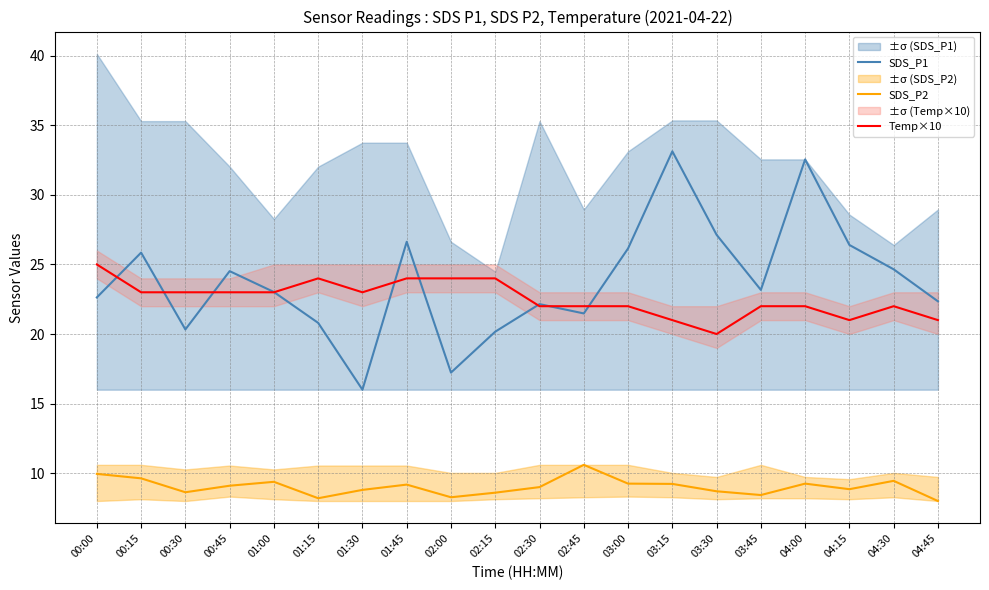

At which label does SDS_P1 first exceed 23?

00:15